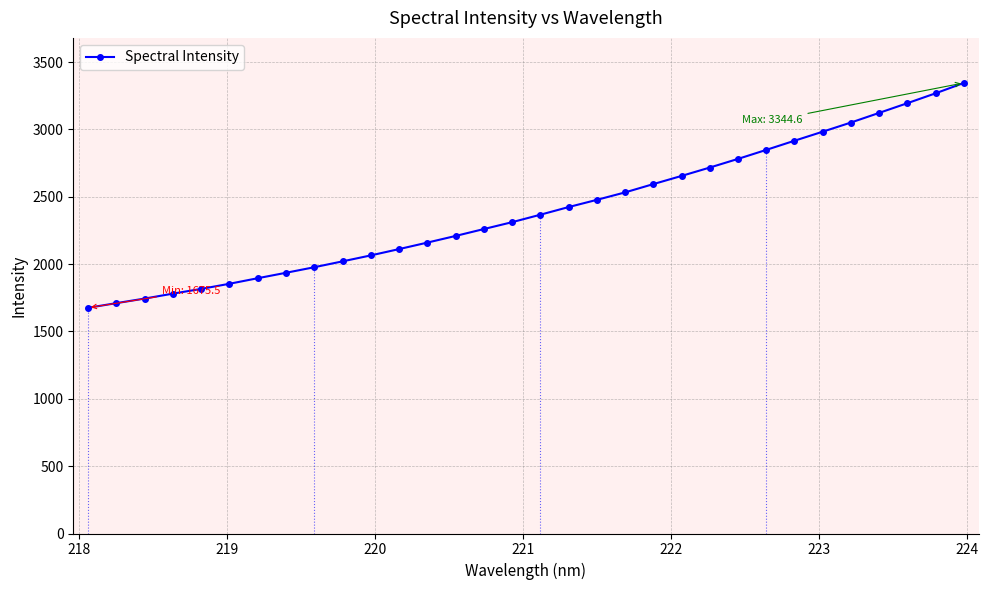

What is the value of the 24th point from the left?

2780.8